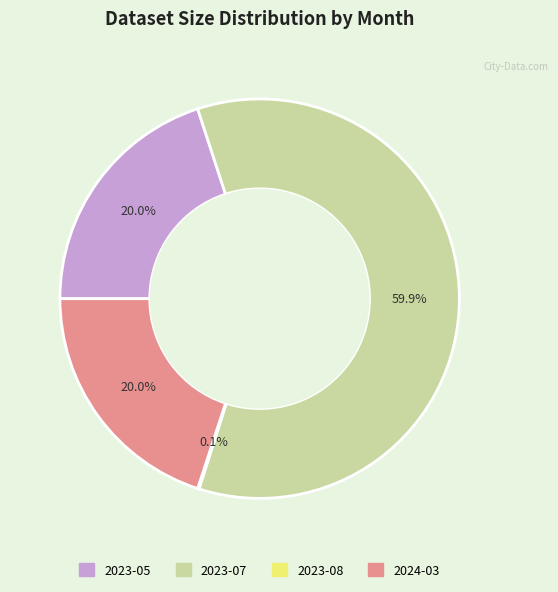

The 2023-07 slice represents 60% of the pie. True or false?

True